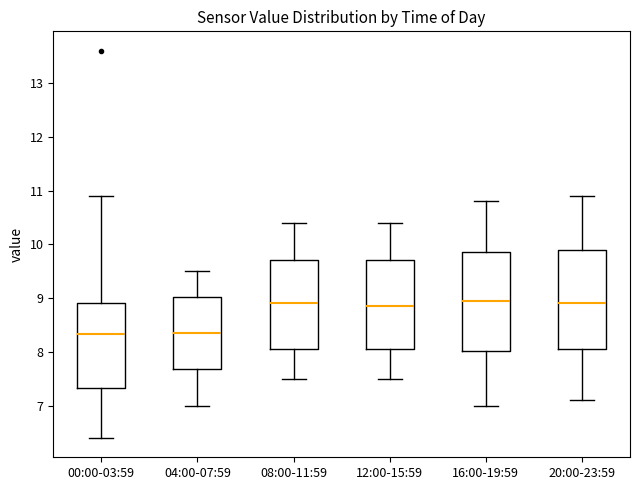

Reading left to right, transcribe this box plot: for each box, give where its median line is, the range the box spans, and where its two whiskers end, as read against the y-axis. The values are not printed on the chart, so give them approximately, as read against the axis.

00:00-03:59: median 8.3, box 7.3 to 8.9, whiskers 6.4 to 10.9
04:00-07:59: median 8.4, box 7.7 to 9.0, whiskers 7.0 to 9.5
08:00-11:59: median 8.9, box 8.1 to 9.7, whiskers 7.5 to 10.4
12:00-15:59: median 8.9, box 8.1 to 9.7, whiskers 7.5 to 10.4
16:00-19:59: median 9.0, box 8.0 to 9.9, whiskers 7.0 to 10.8
20:00-23:59: median 8.9, box 8.1 to 9.9, whiskers 7.1 to 10.9